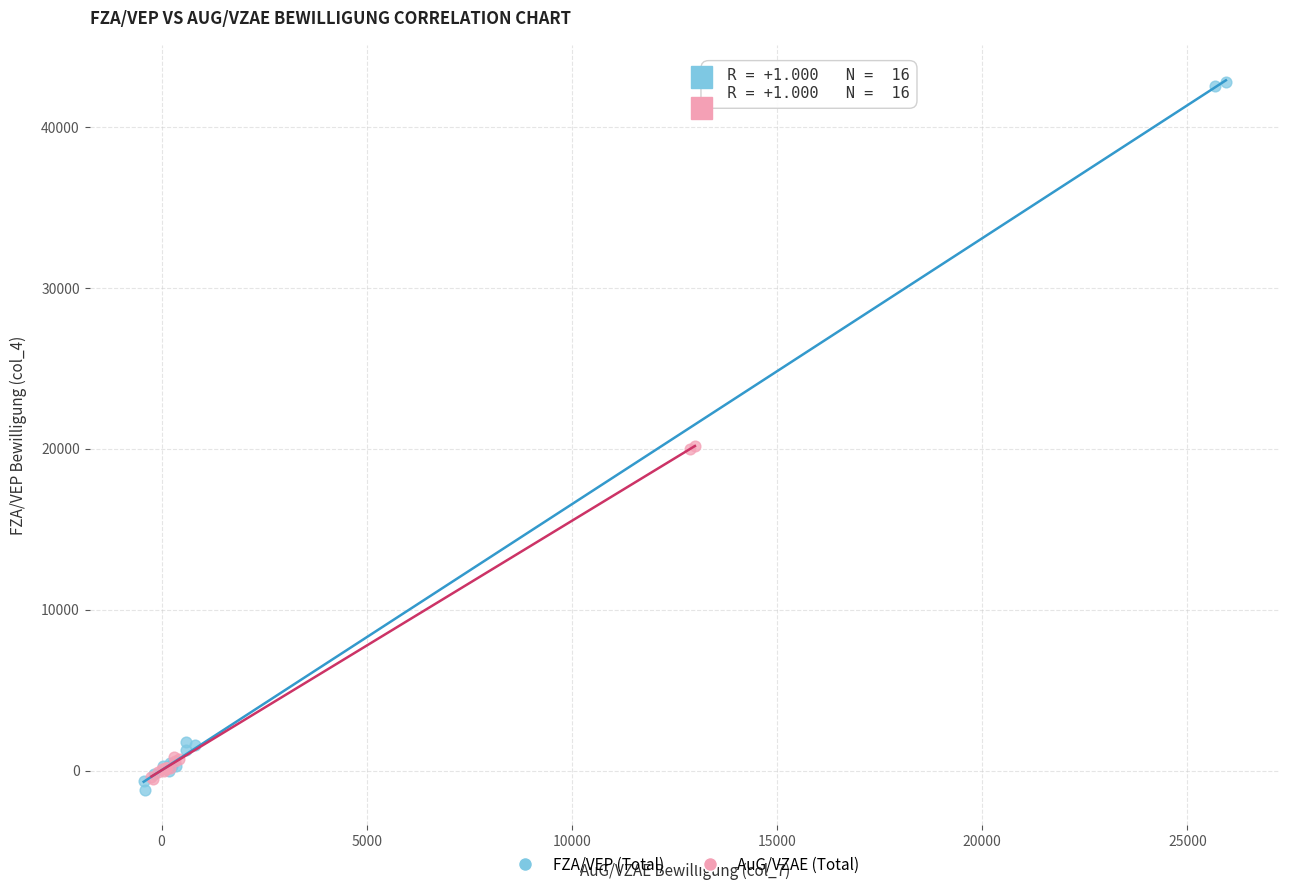

Which series contains the highest Y value?

FZA/VEP (Total)